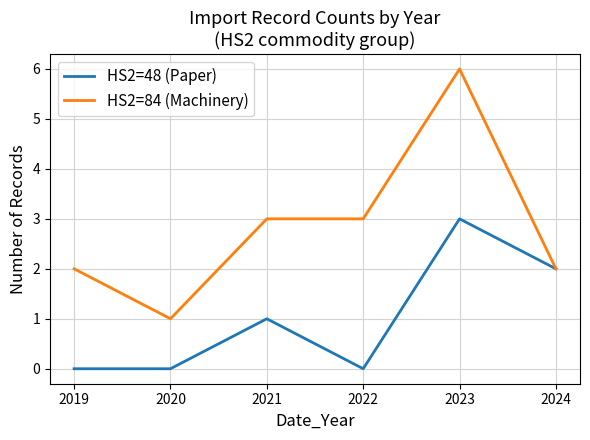

What is the sum of all HS2=48 (Paper) values?

6